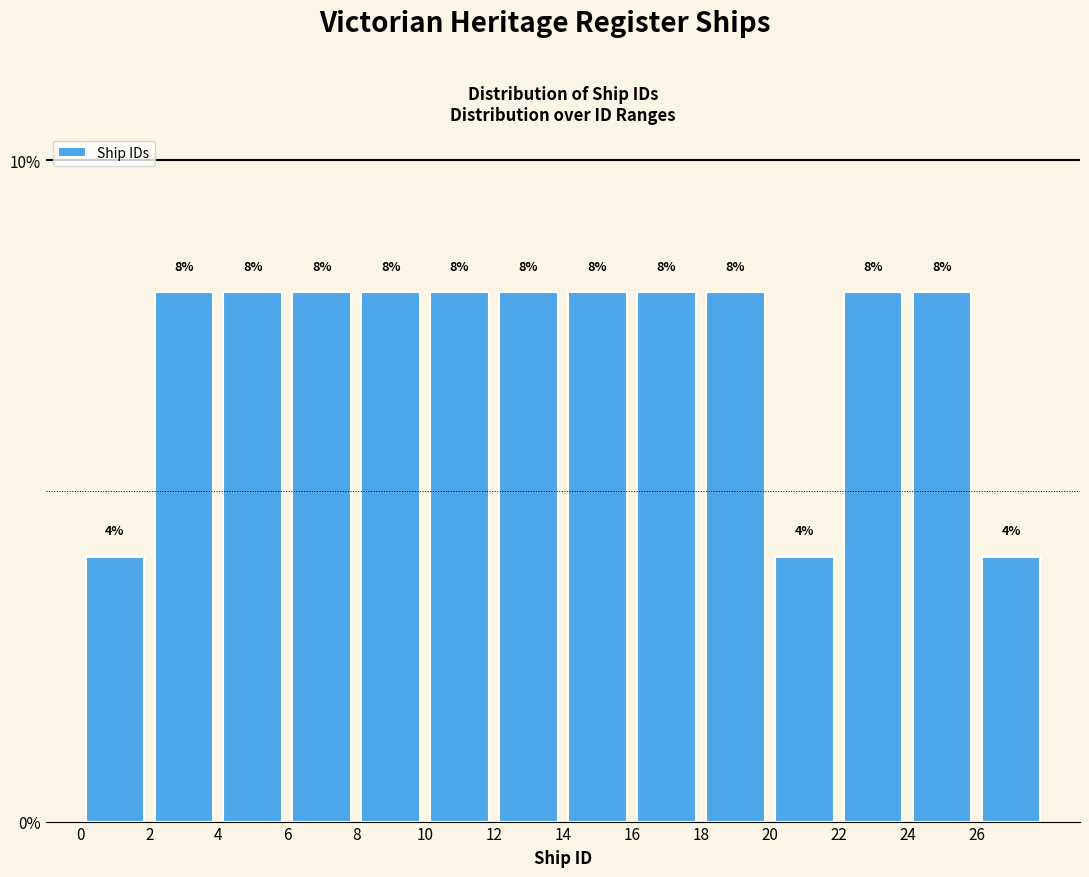

Reading left to right, list every bar in this chart as the range it spans on the x-axis followed by its height.

0 to 2: 4
2 to 4: 8
4 to 6: 8
6 to 8: 8
8 to 10: 8
10 to 12: 8
12 to 14: 8
14 to 16: 8
16 to 18: 8
18 to 20: 8
20 to 22: 4
22 to 24: 8
24 to 26: 8
26 to 28: 4